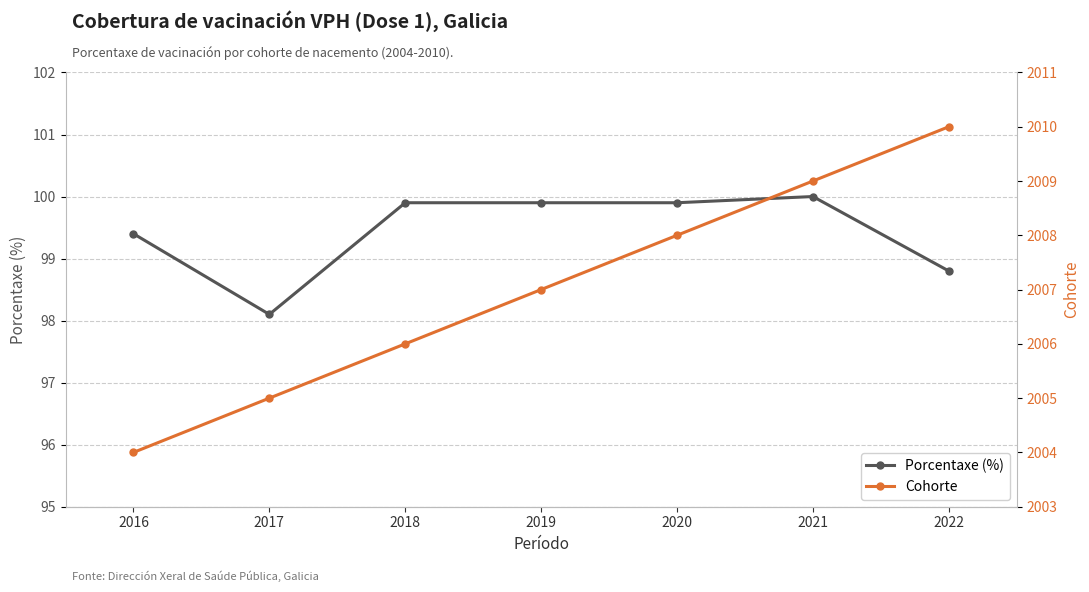

What is the sum of all Porcentaxe (%) values?

696.0